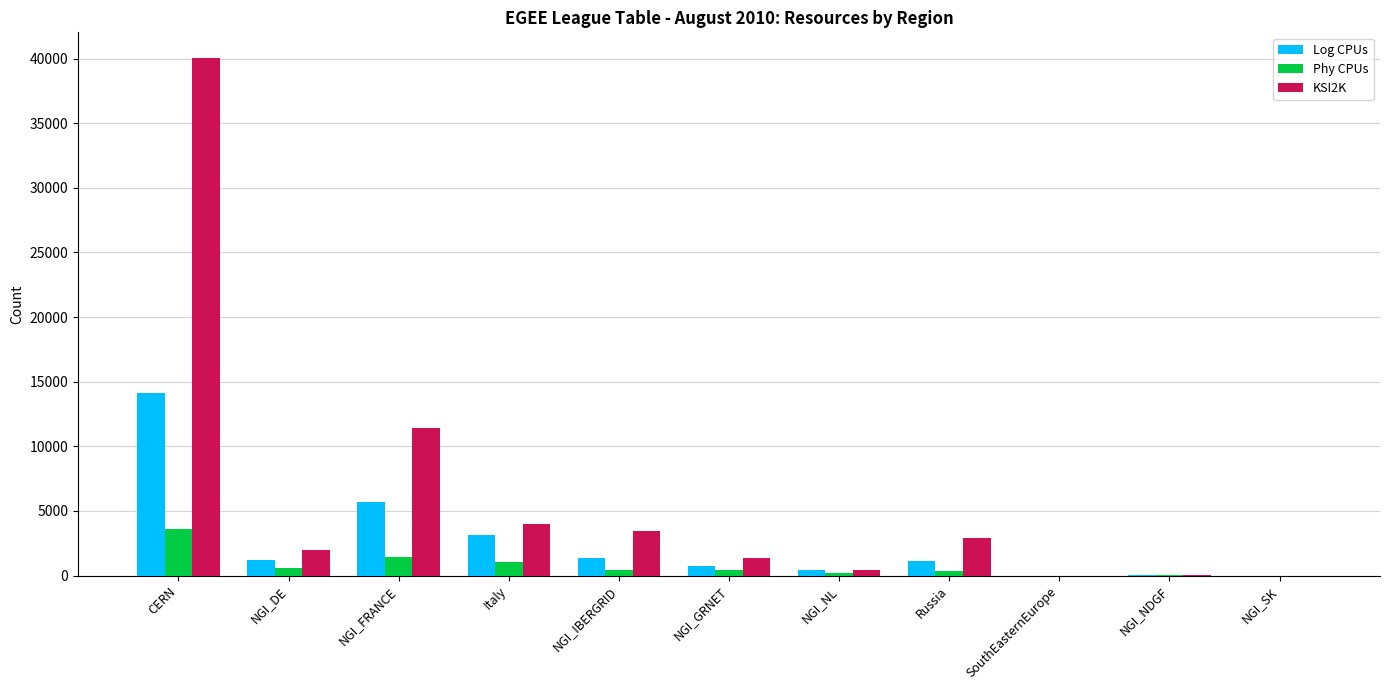

Where does the KSI2K series first go above 2004?

CERN